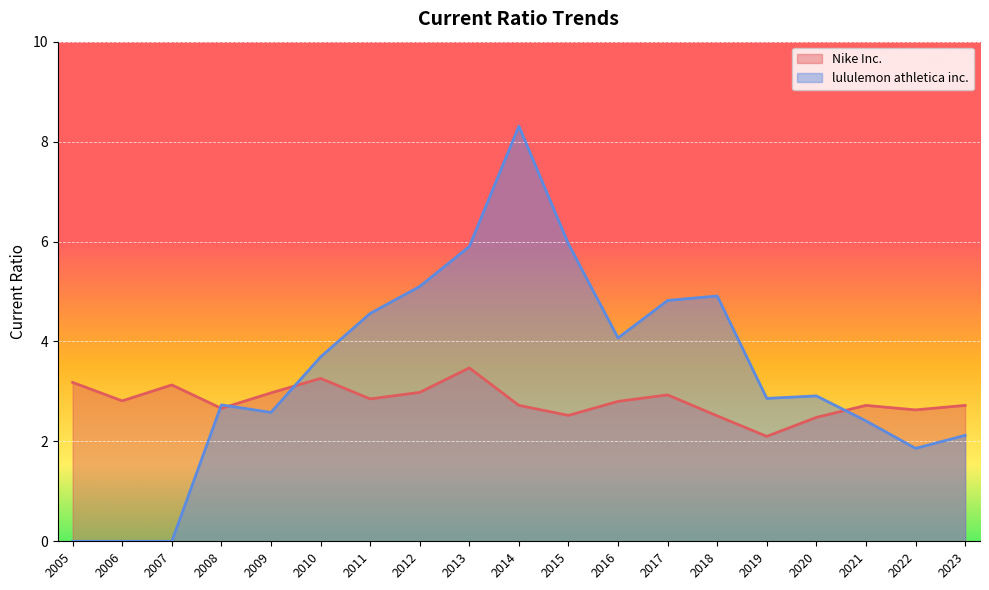

How many times do lululemon athletica inc. and Nike Inc. cross each other?

4